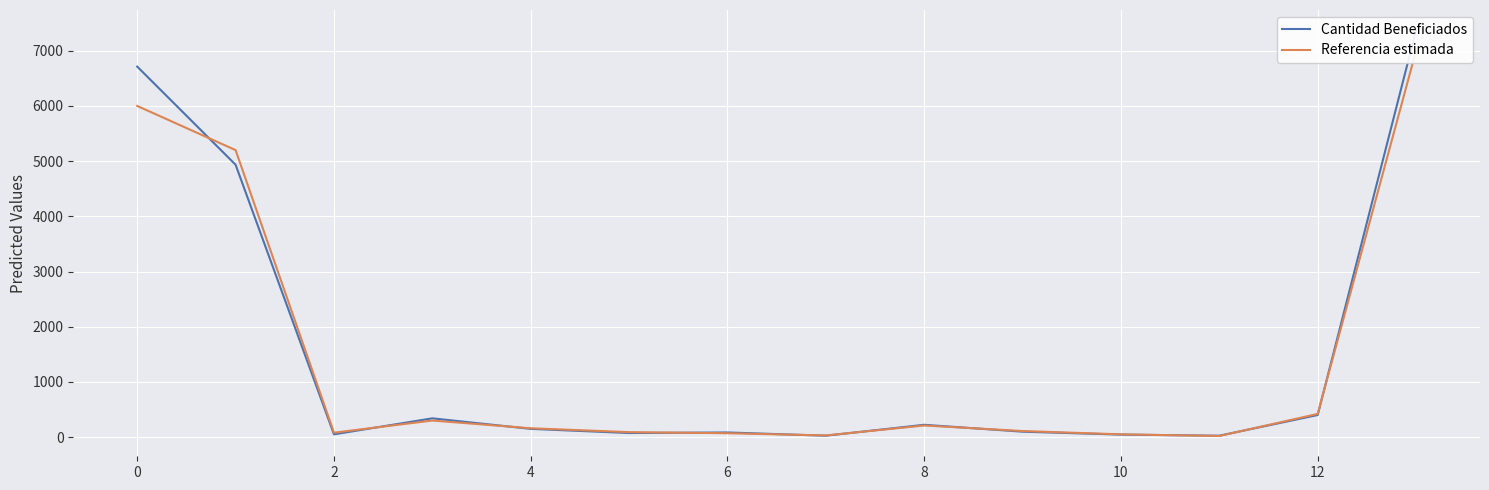

At which label does Cantidad Beneficiados reach its peak?

13